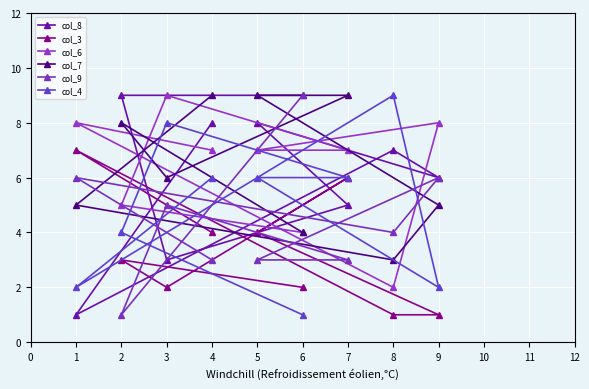

What is the minimum value for col_7?

3